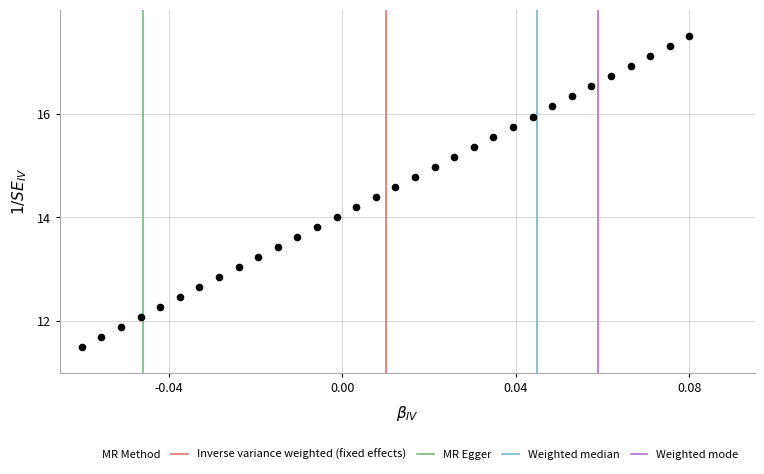

What is the range of Y values (max minus min)?

6.0